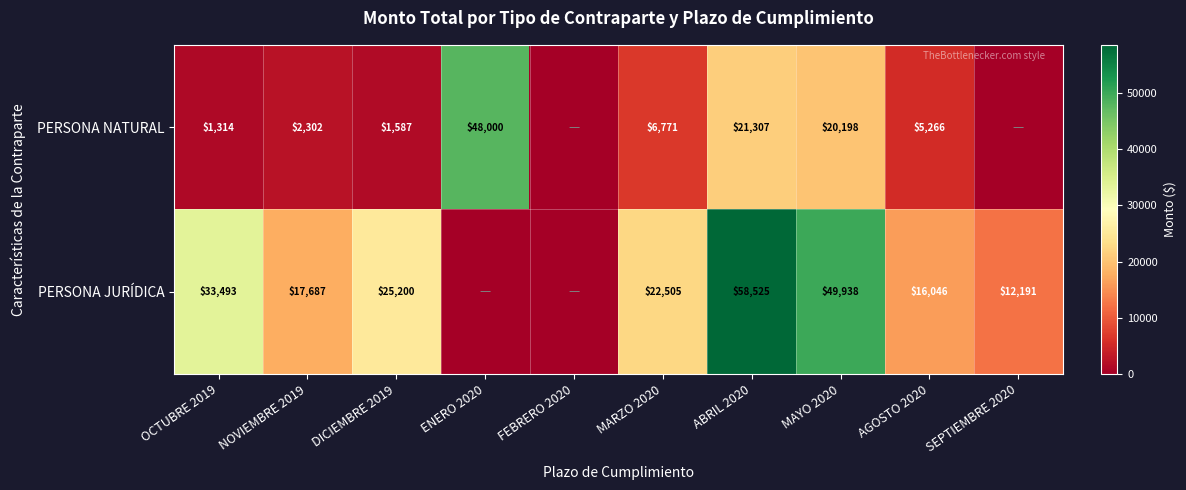

At which category does the chart reach its minimum across all series?

FEBRERO 2020